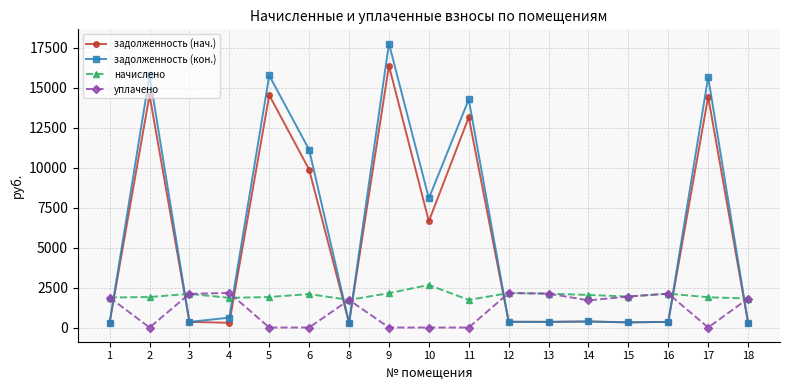

What is the highest value of the задолженность (нач.) series?

16388.8